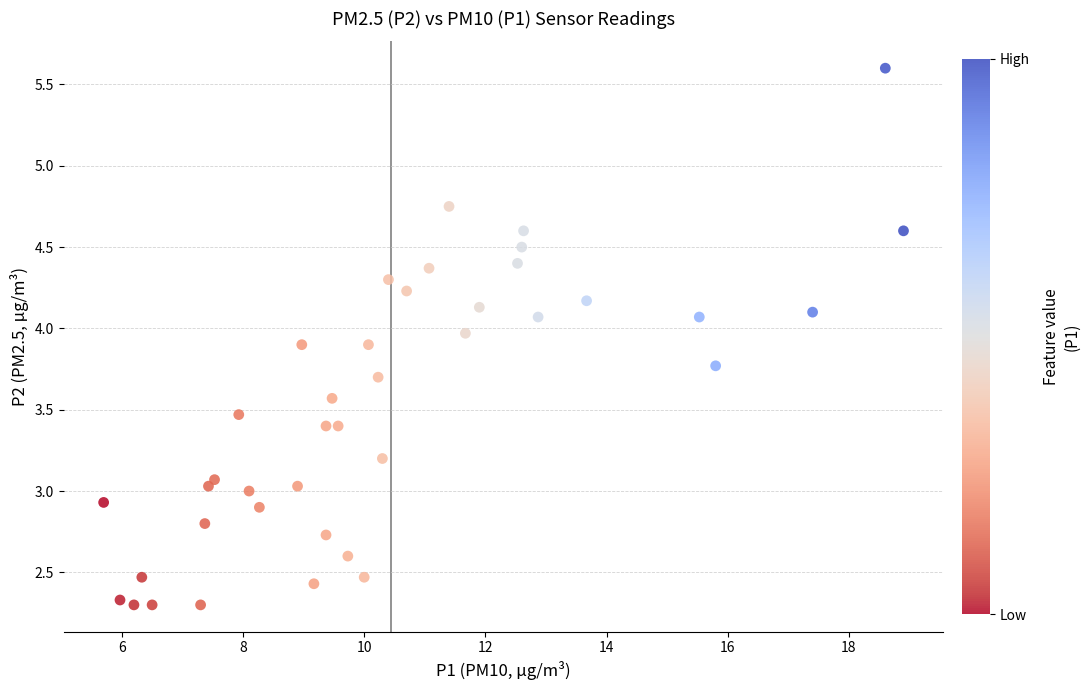

What is the range of Y values (max minus min)?

3.3